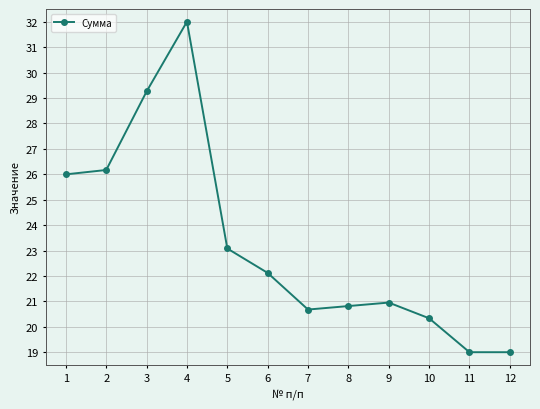

True or false: the data has more than 2 interior local peaks.

False